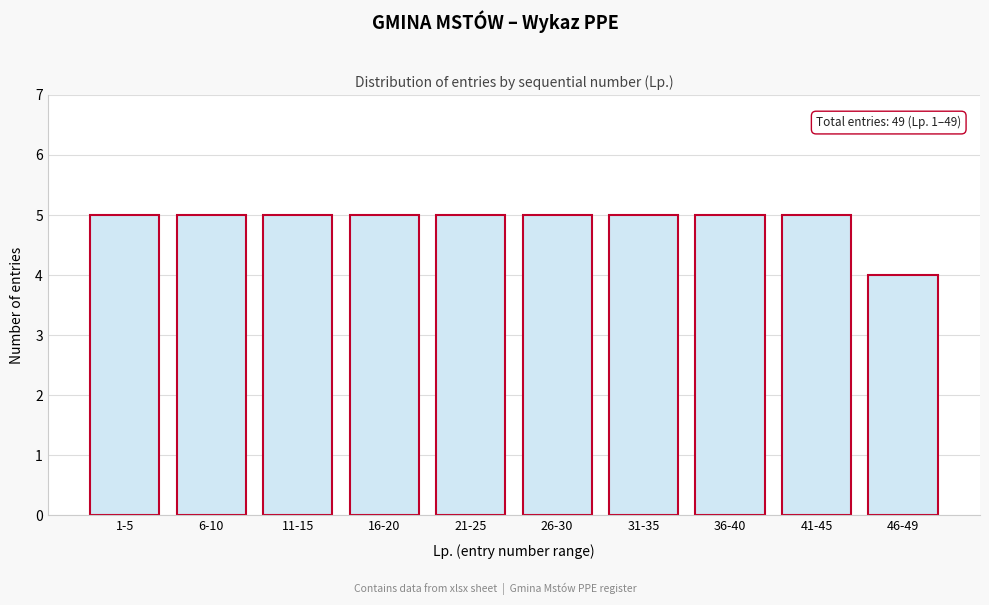

Reading left to right, extract all data points from this chart.

5	5	5	5	5	5	5	5	5	4